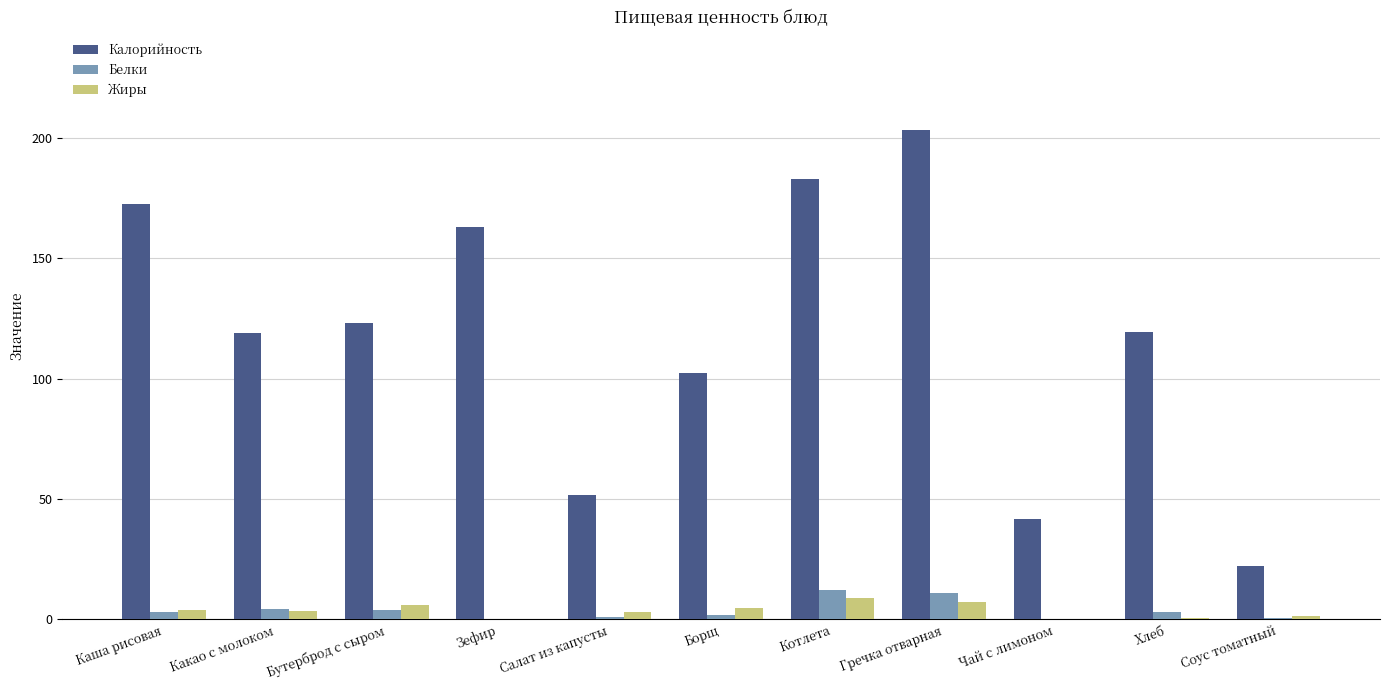

Is it true that Жиры equals 4.9 at Борщ?

True